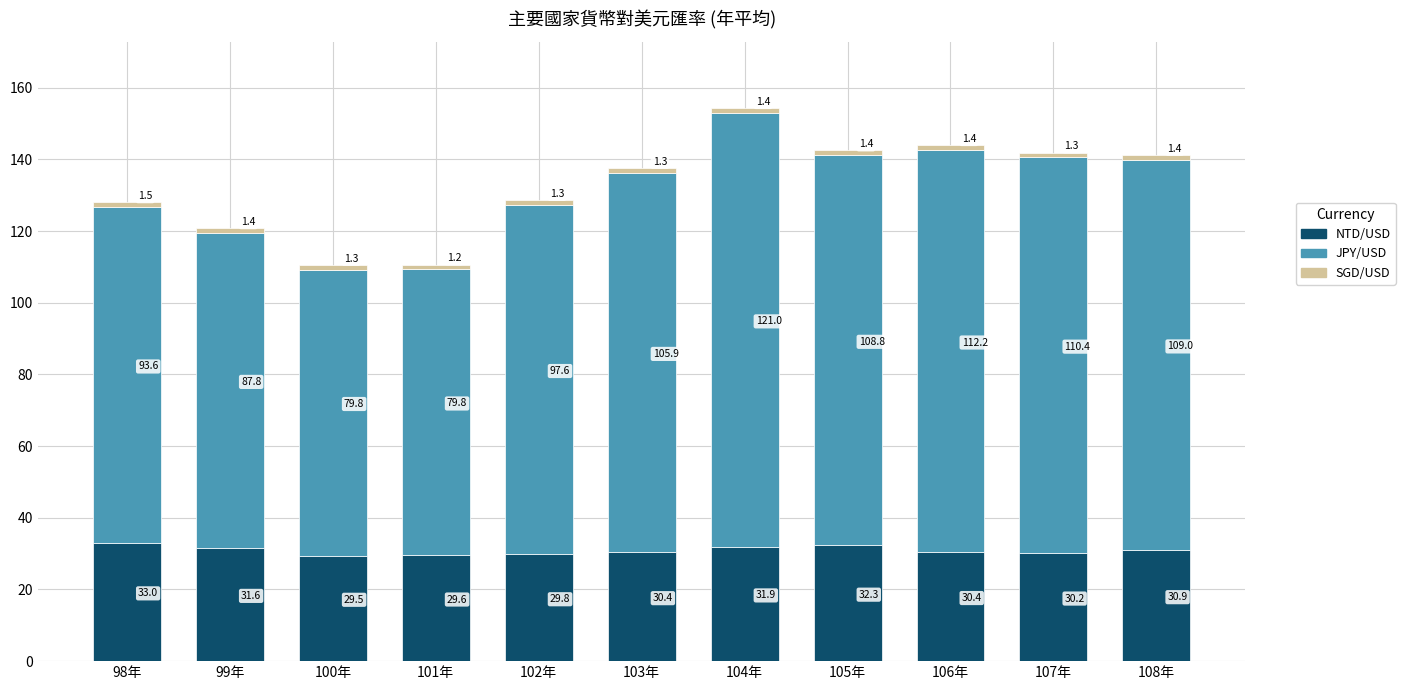

The value of NTD/USD at 103年 is 13.4. True or false?

False